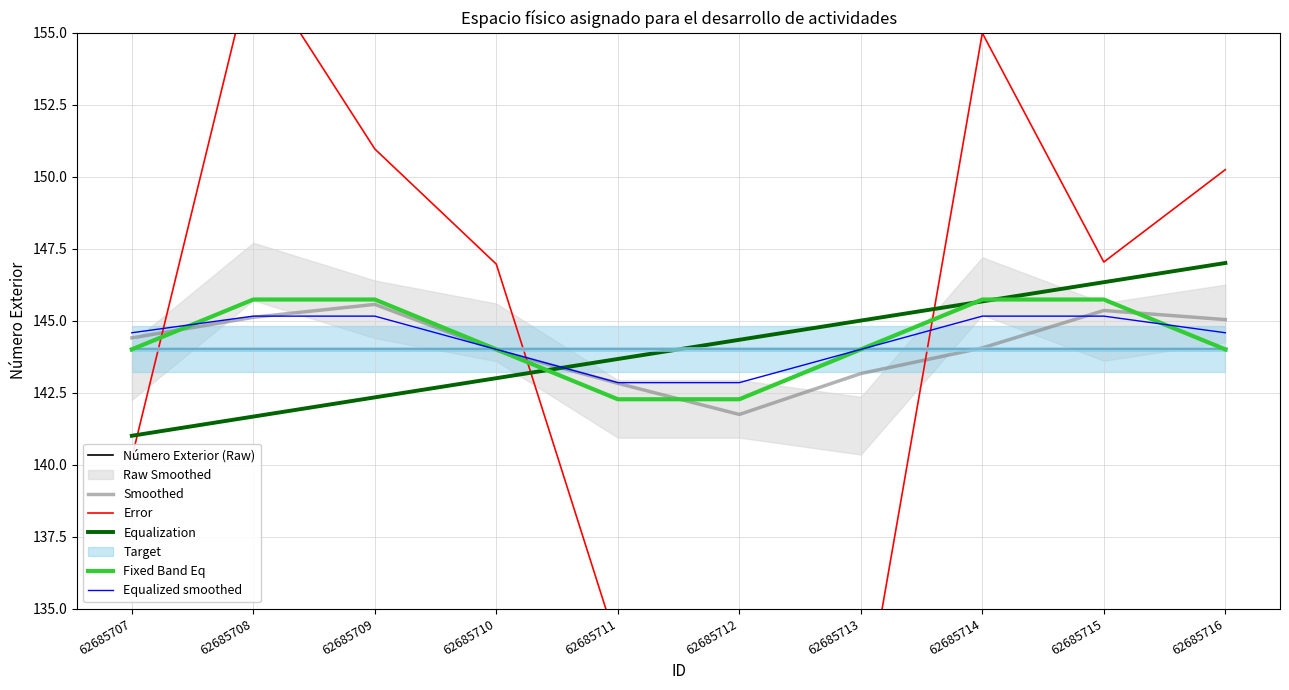

What is the difference between the second highest and second lowest values in the Equalized smoothed series?

2.3